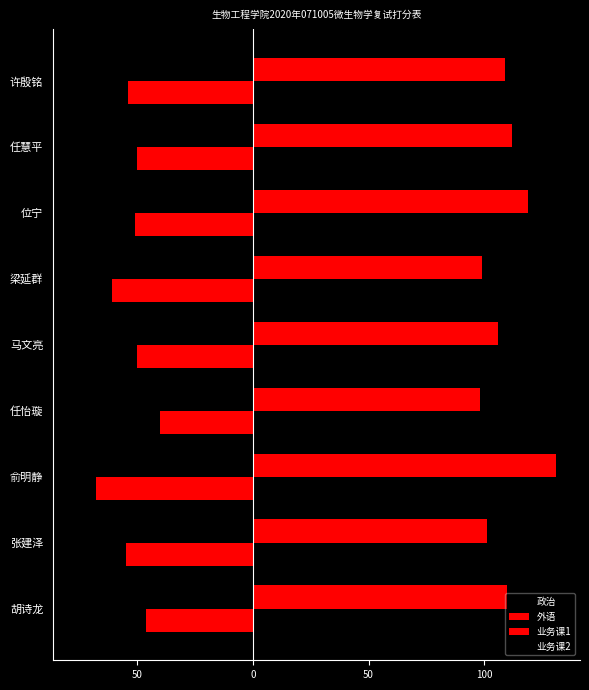

What are all the series names shown in the legend?

政治, 外语, 业务课1, 业务课2